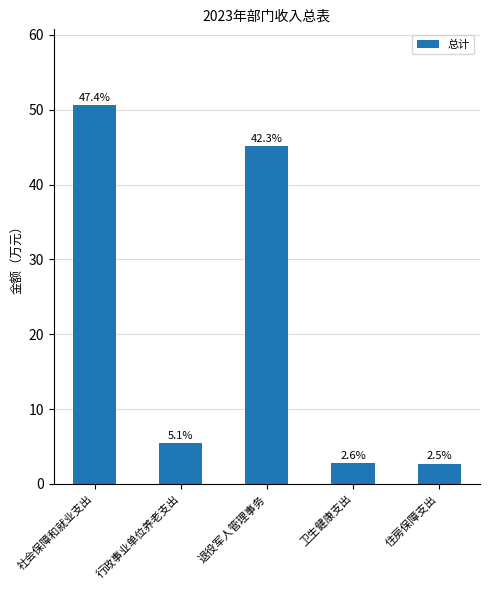

Which has a higher value, 卫生健康支出 or 社会保障和就业支出?

社会保障和就业支出